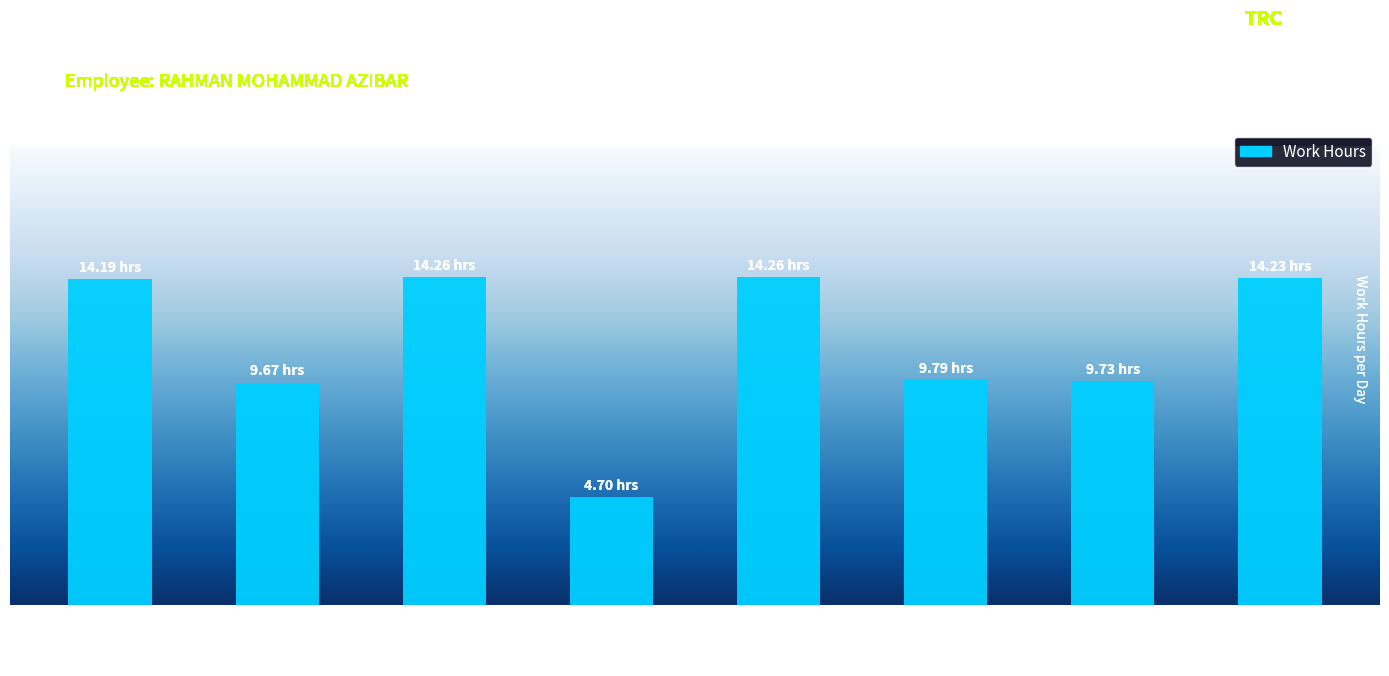

Are the bars horizontal?

No